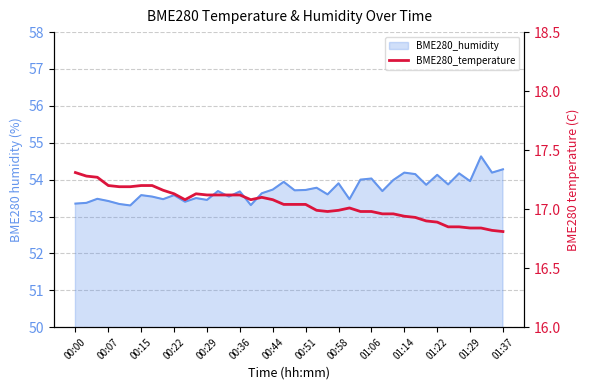

What is the ratio of the value at 00:15 to the value at 01:06?

1.0